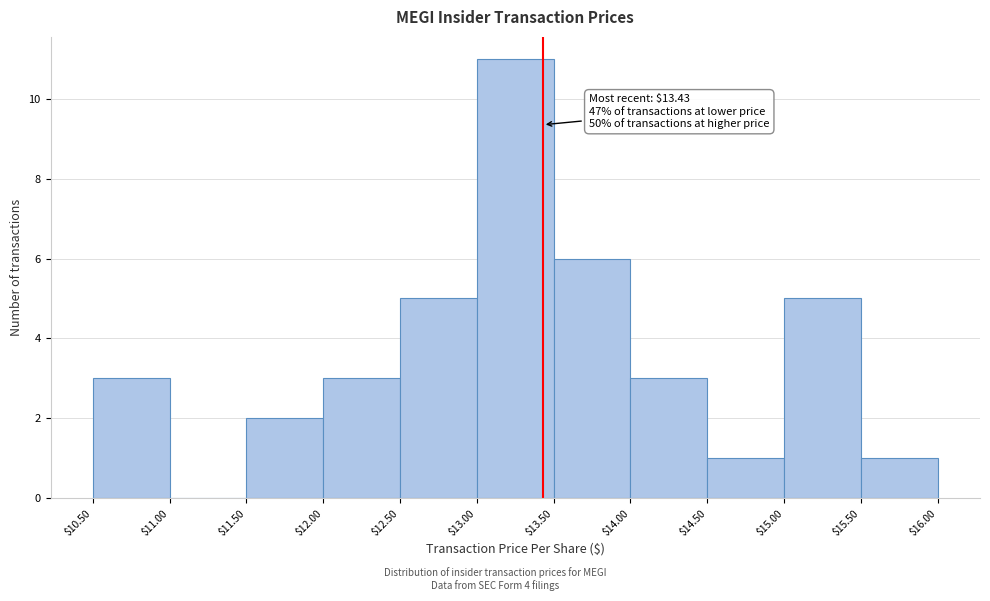

Which range on the x-axis has the tallest bar?

$13.00 to $13.50